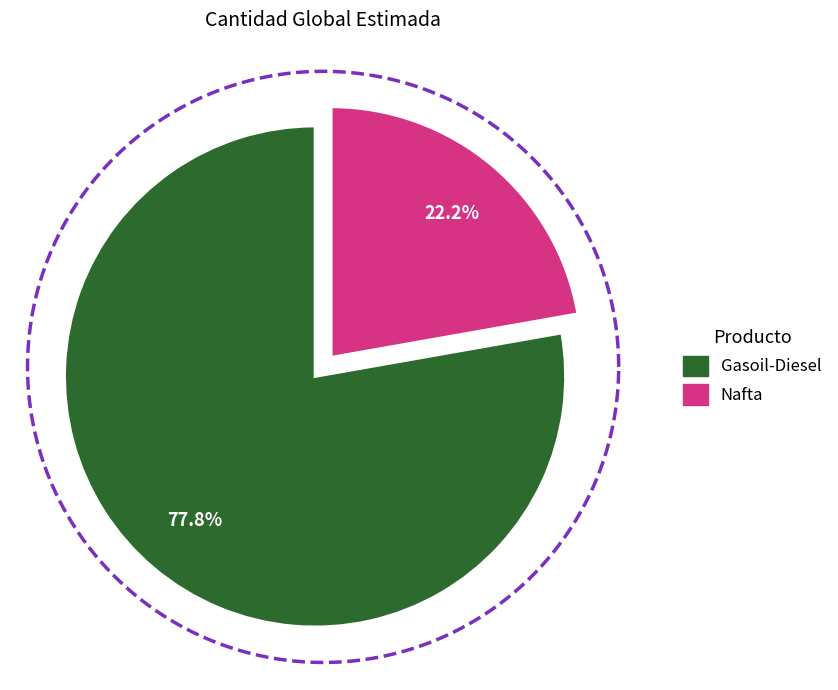

What percentage do Nafta and Gasoil-Diesel together represent?

100.0%